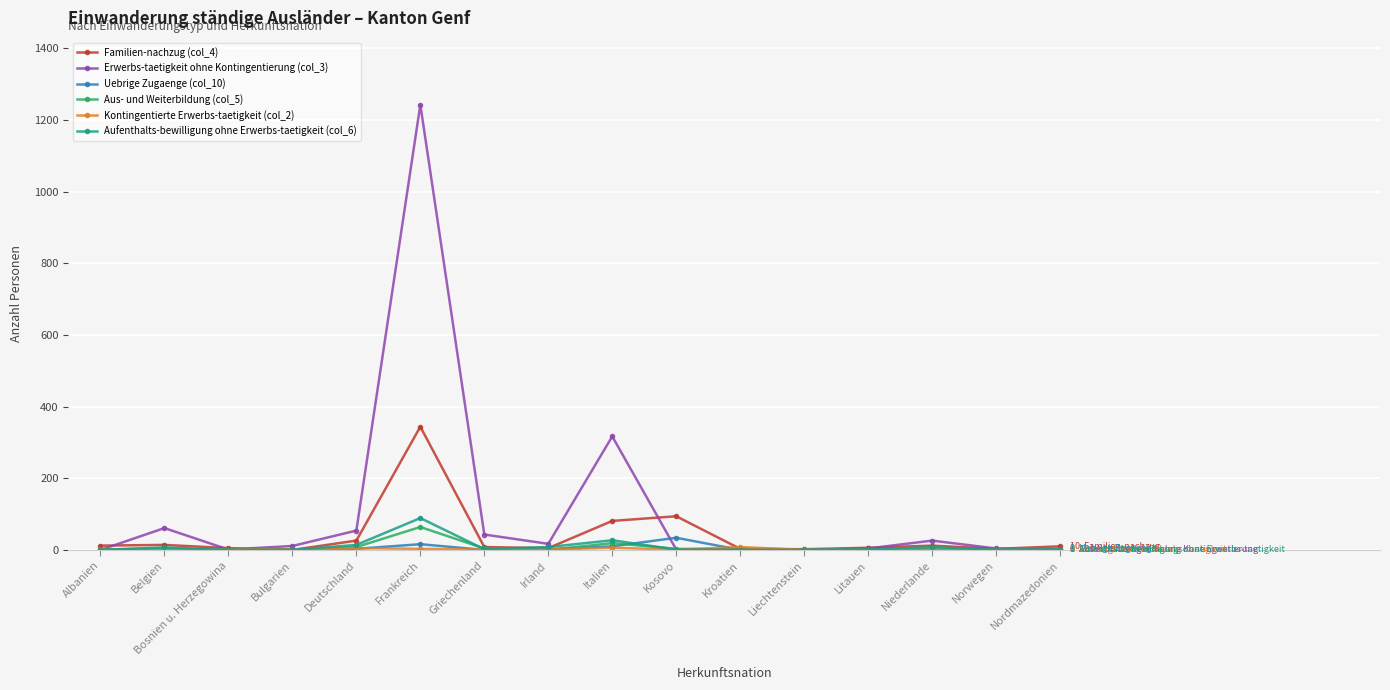

Which series has the largest total across all categories?

Erwerbs-taetigkeit ohne Kontingentierung (col_3)